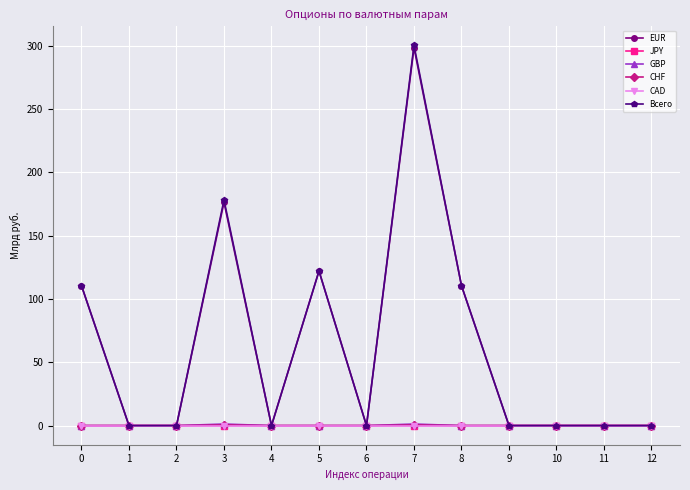

The value of Всего at 8 is 194.1. True or false?

False